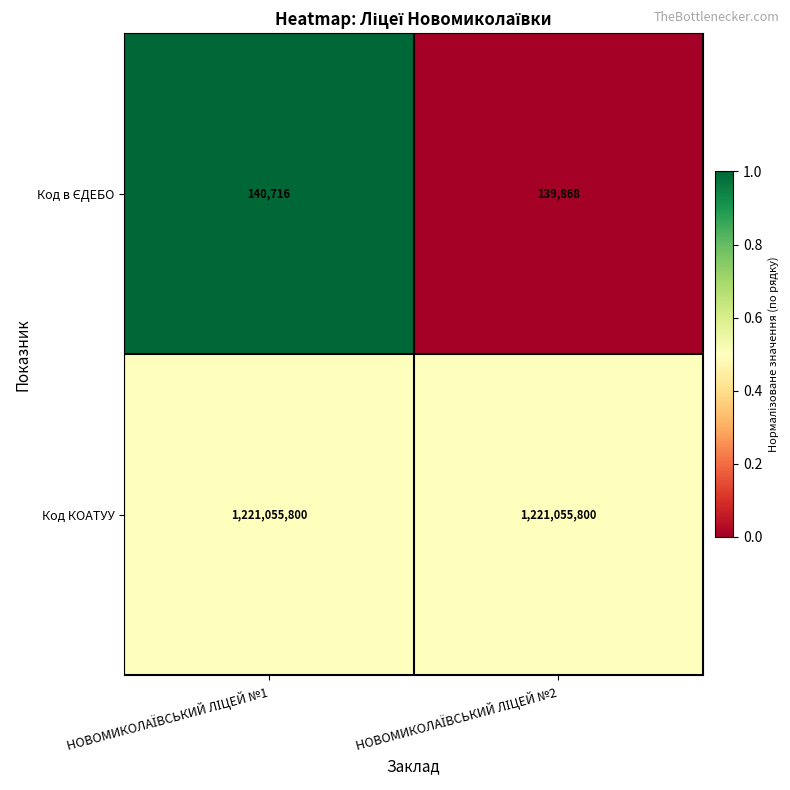

Which series has the largest total across all categories?

Код КОАТУУ